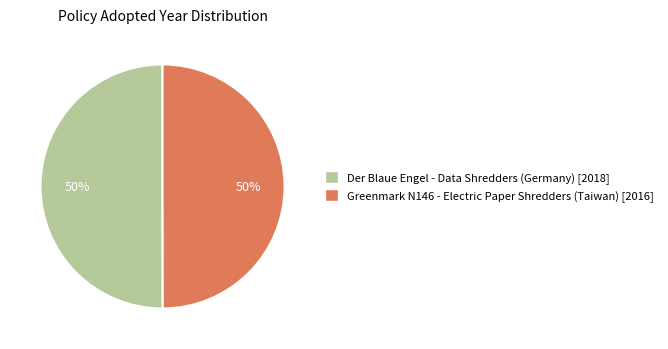

Combined, do Der Blaue Engel - Data Shredders (Germany) and Greenmark N146 - Electric Paper Shredders (Taiwan) account for over 50%?

Yes